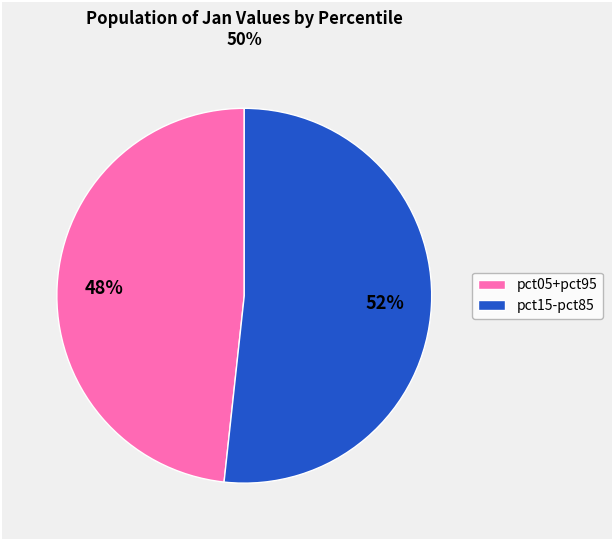

To the nearest percent, what is the average slice percentage?

50%